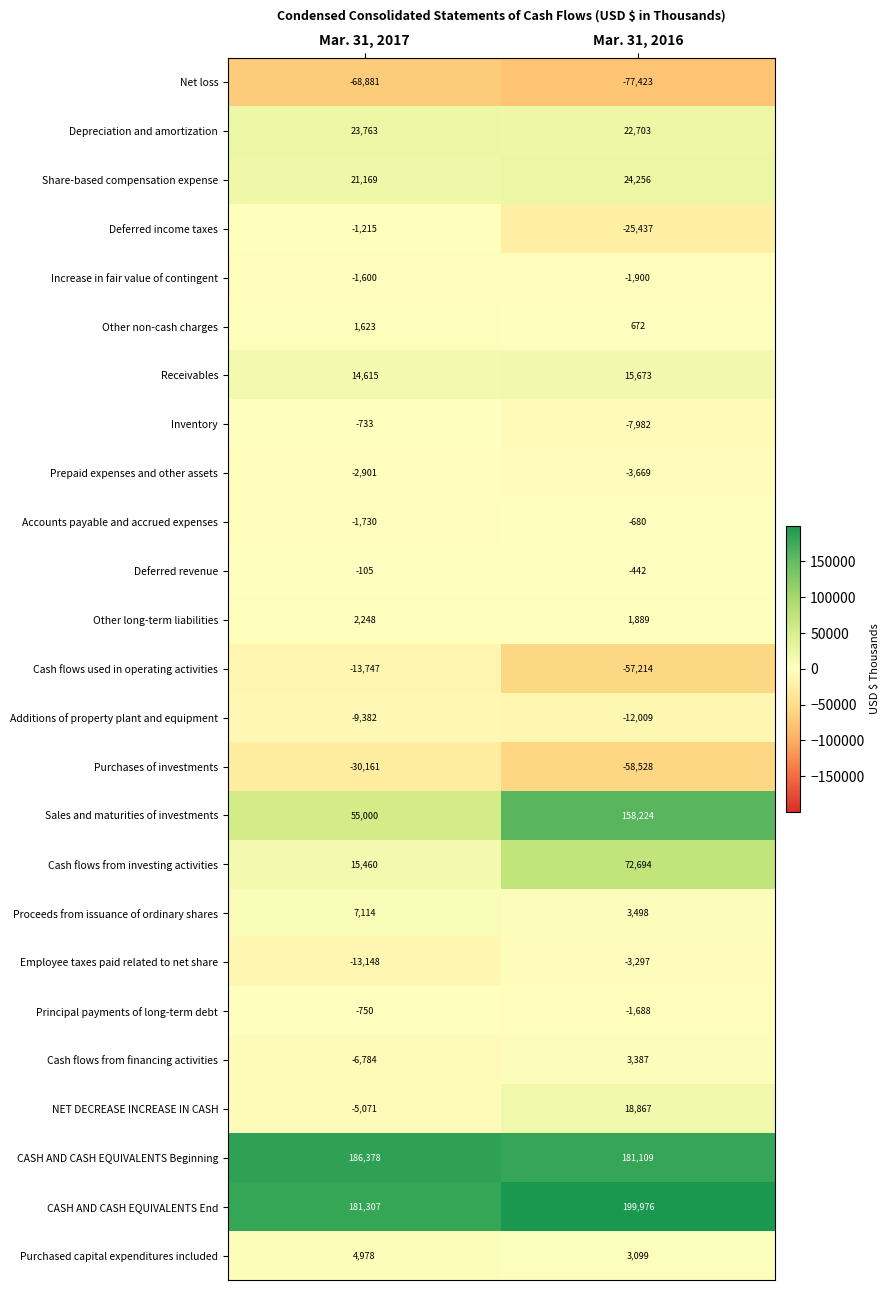

Is it true that Proceeds from issuance of ordinary shares equals 4230 at Mar. 31, 2017?

False